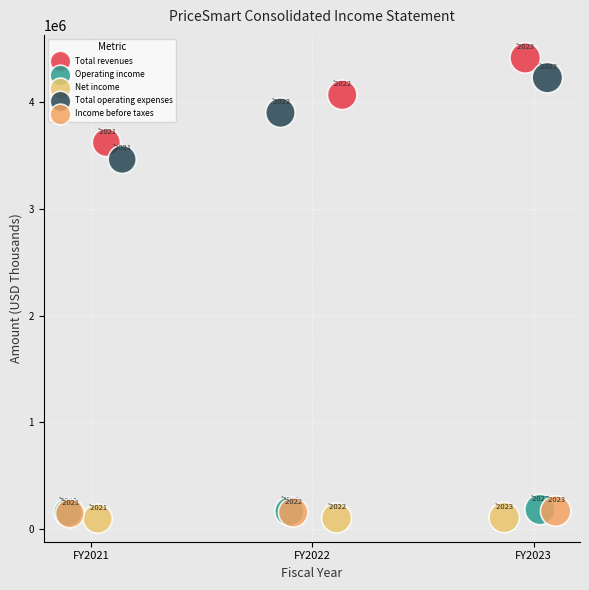

Which series reaches the maximum Y coordinate?

Total revenues